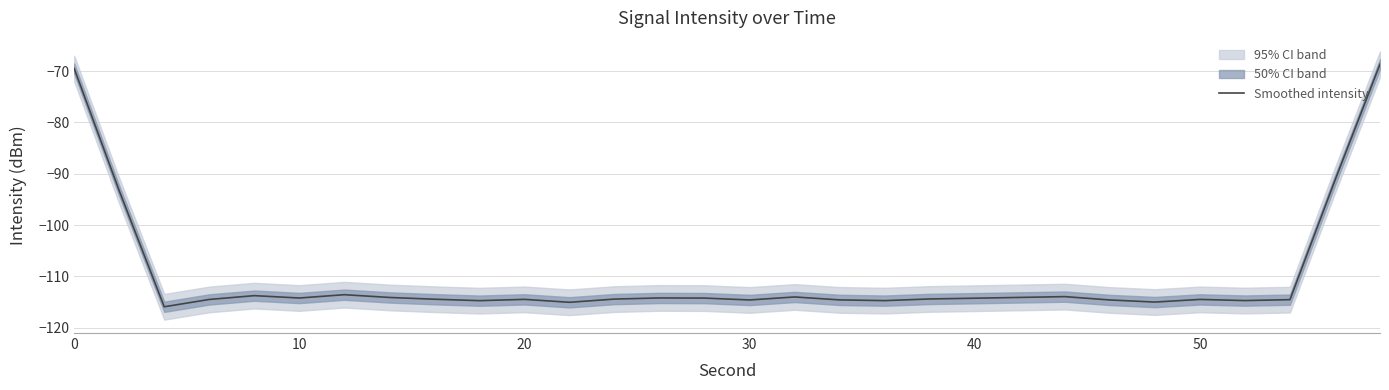

Reading right to left, extract all data points from this chart.

-68.6	-91.3	-114.5	-114.7	-114.5	-115.0	-114.6	-113.9	-114.1	-114.2	-114.4	-114.7	-114.6	-114.0	-114.6	-114.2	-114.2	-114.4	-115.0	-114.5	-114.7	-114.4	-114.1	-113.5	-114.2	-113.7	-114.5	-115.9	-93.3	-69.5